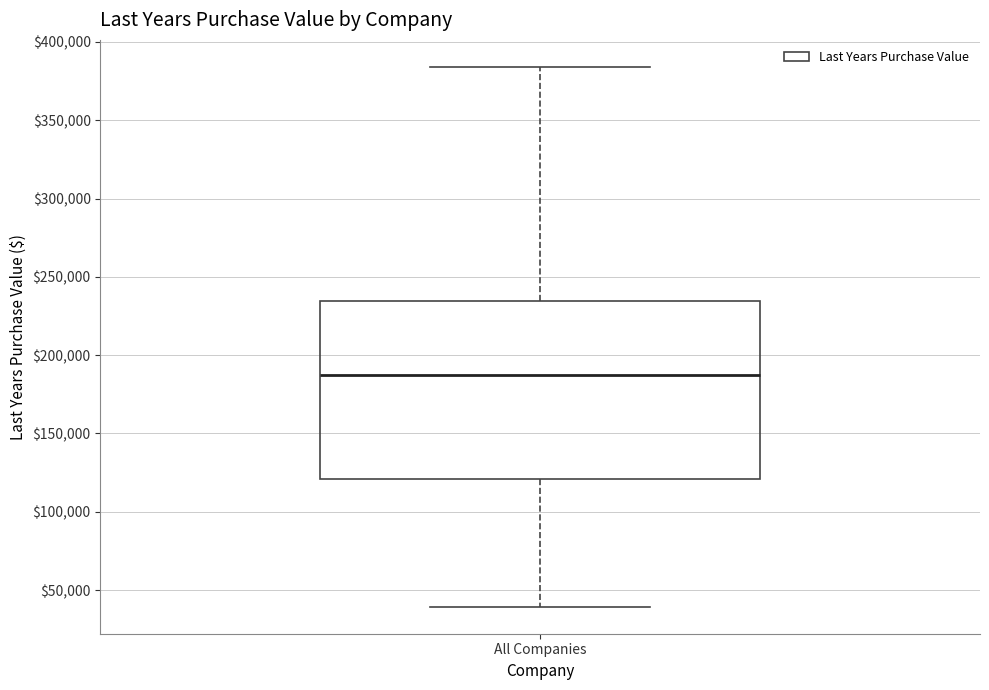

Transcribe this box plot: give where the median line is, the range the box spans, and where the two whiskers end, as read against the y-axis. The values are not printed on the chart, so give them approximately, as read against the axis.

median 190000, box 120000 to 235000, whiskers 40000 to 385000